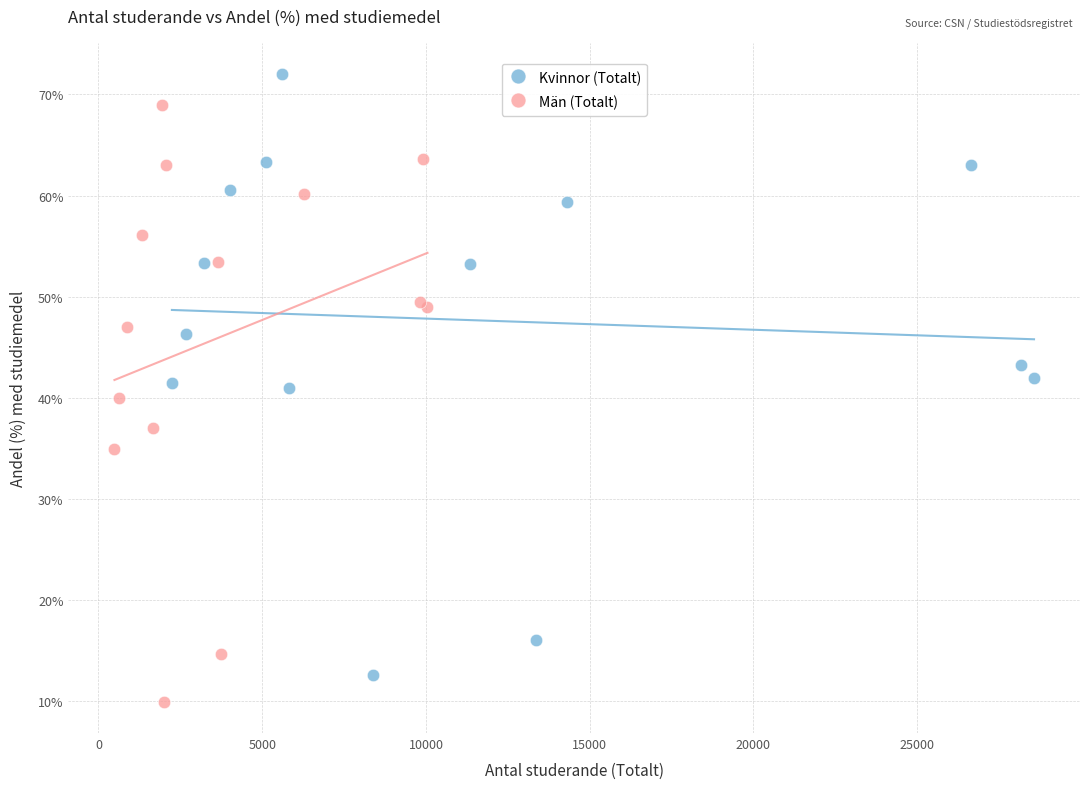

Which series has the widest spread of Y values?

Kvinnor (Totalt)